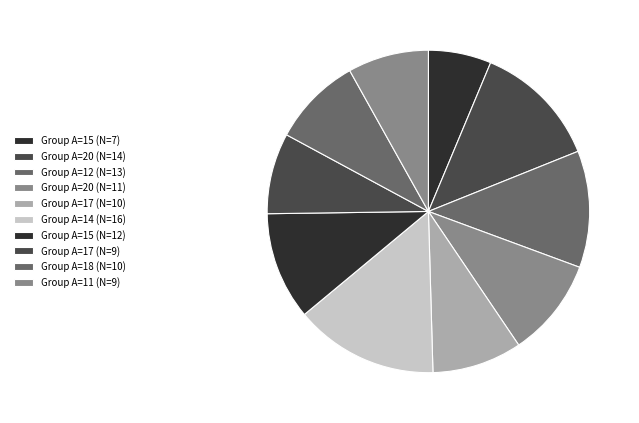

Which category has the smallest portion of the pie?

15